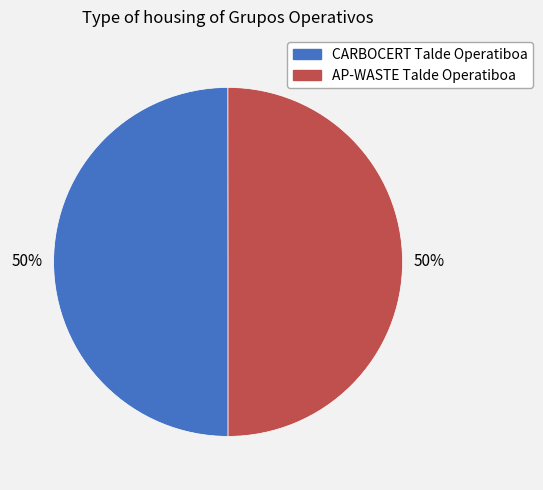

To the nearest percent, what is the average slice percentage?

50%